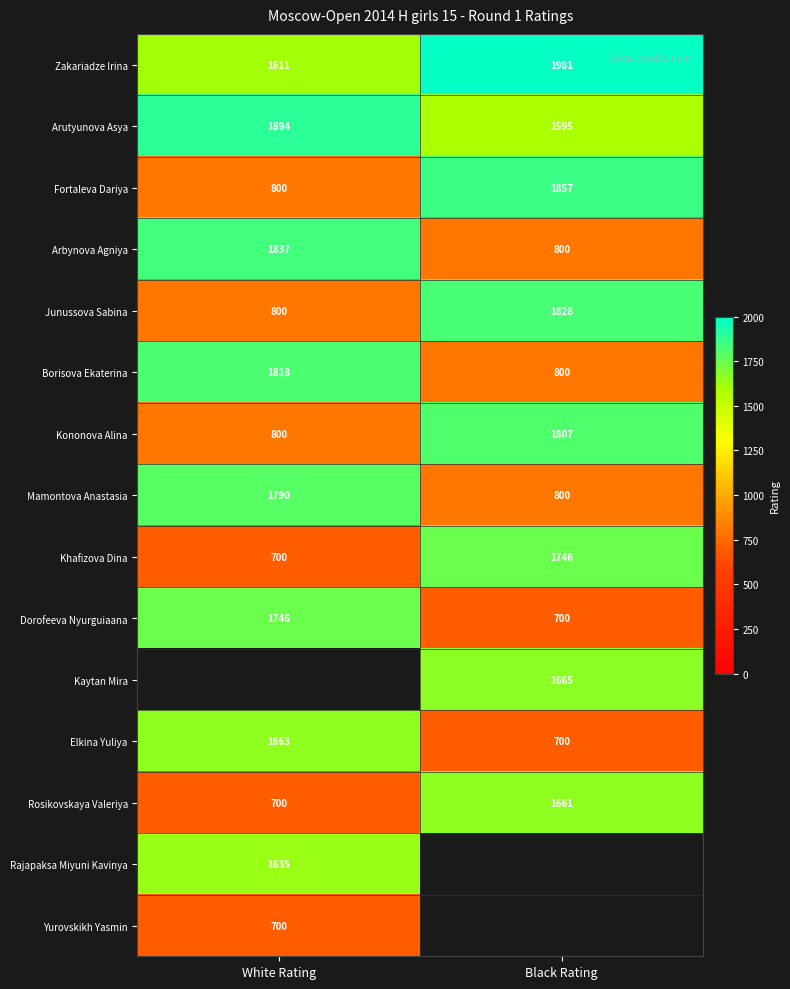

Rank the categories by Arbynova Agniya value from lowest to highest.

Black Rating, White Rating